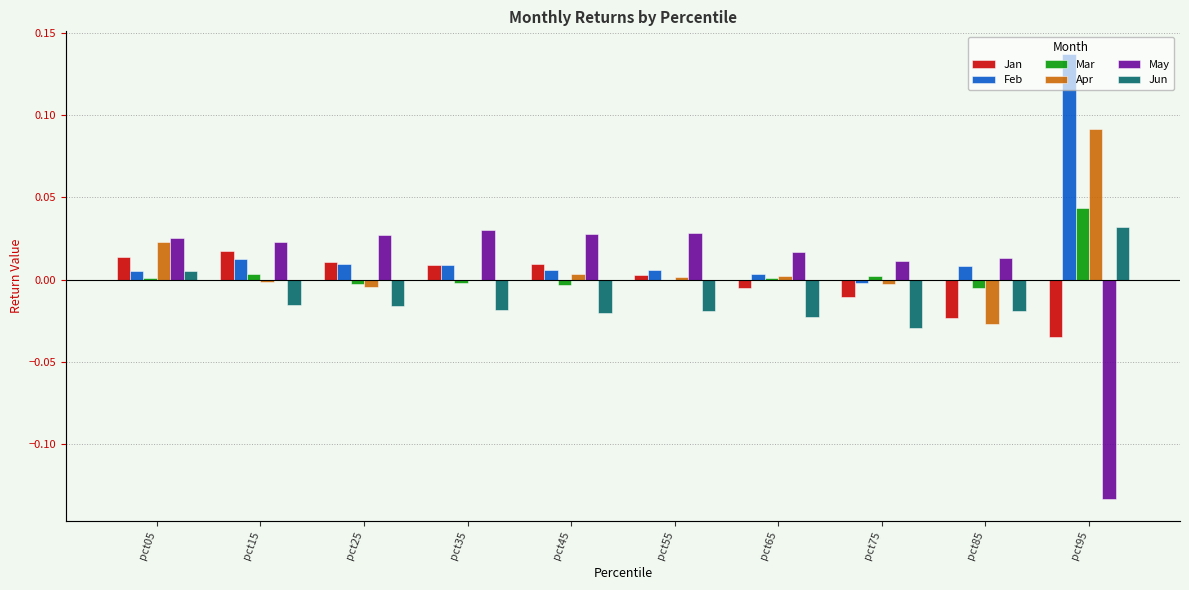

Reading right to left, what are all the values shown in this chart?

Jan: pct95=-0.0	pct85=-0.0	pct75=-0.0	pct65=-0.0	pct55=0.0	pct45=0.0	pct35=0.0	pct25=0.0	pct15=0.0	pct05=0.0
Feb: pct95=0.1	pct85=0.0	pct75=-0.0	pct65=0.0	pct55=0.0	pct45=0.0	pct35=0.0	pct25=0.0	pct15=0.0	pct05=0.0
Mar: pct95=0.0	pct85=-0.0	pct75=0.0	pct65=0.0	pct55=0.0	pct45=-0.0	pct35=-0.0	pct25=-0.0	pct15=0.0	pct05=0.0
Apr: pct95=0.1	pct85=-0.0	pct75=-0.0	pct65=0.0	pct55=0.0	pct45=0.0	pct35=-0.0	pct25=-0.0	pct15=-0.0	pct05=0.0
May: pct95=-0.1	pct85=0.0	pct75=0.0	pct65=0.0	pct55=0.0	pct45=0.0	pct35=0.0	pct25=0.0	pct15=0.0	pct05=0.0
Jun: pct95=0.0	pct85=-0.0	pct75=-0.0	pct65=-0.0	pct55=-0.0	pct45=-0.0	pct35=-0.0	pct25=-0.0	pct15=-0.0	pct05=0.0